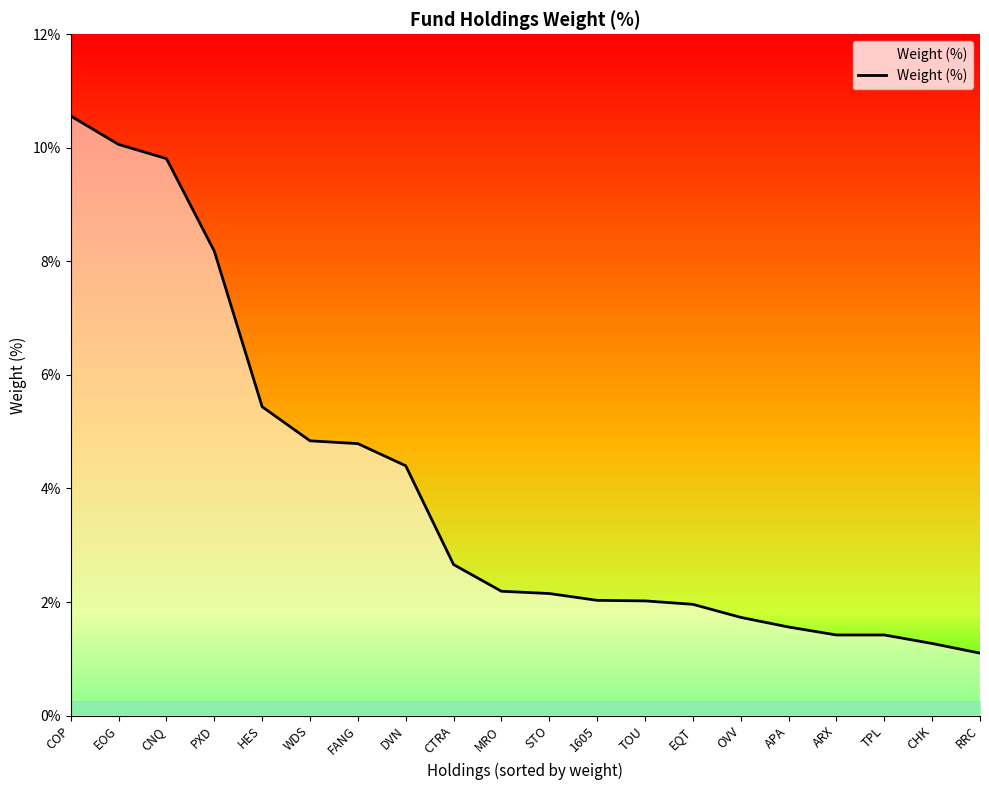

True or false: the data shows 9.8 at CNQ.

True